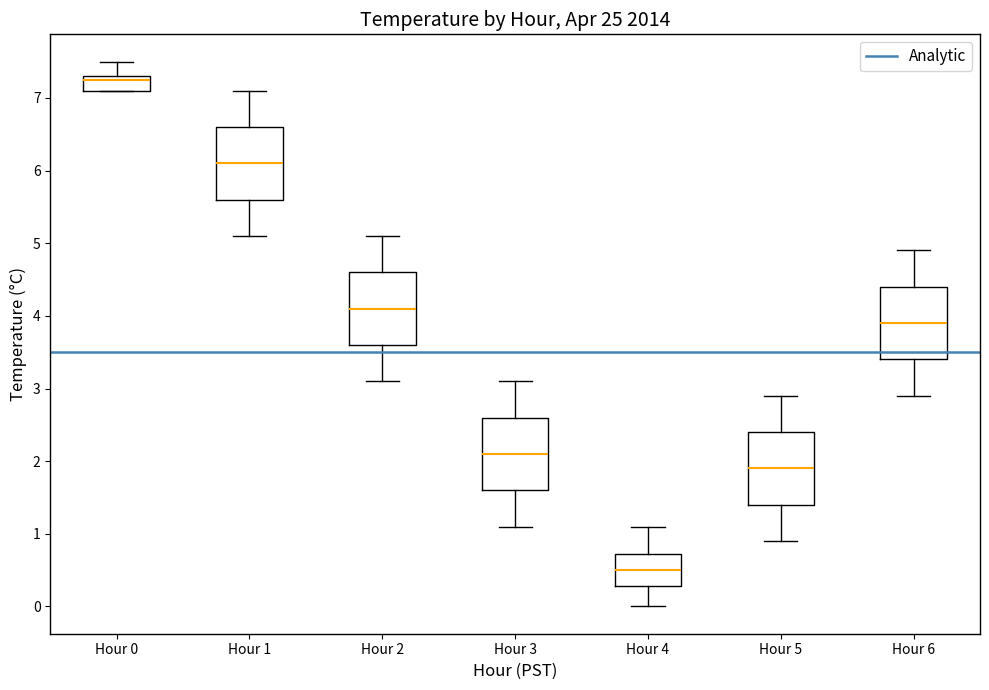

Where is the lower edge of the box for Hour 3 on the y-axis? The values are not printed on the chart, so give them approximately, as read against the axis.

1.6